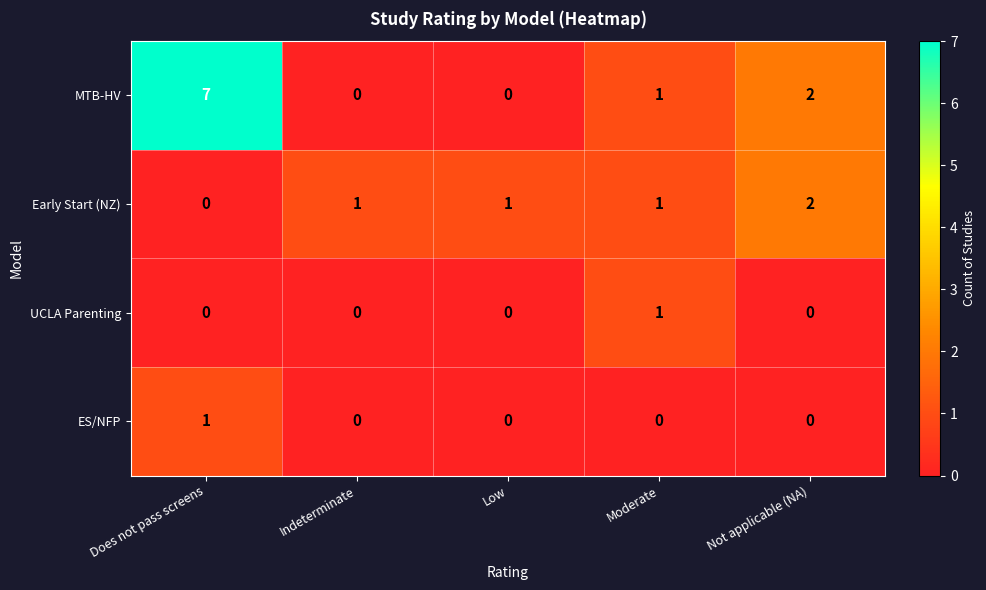

Which series has the largest total across all categories?

MTB-HV